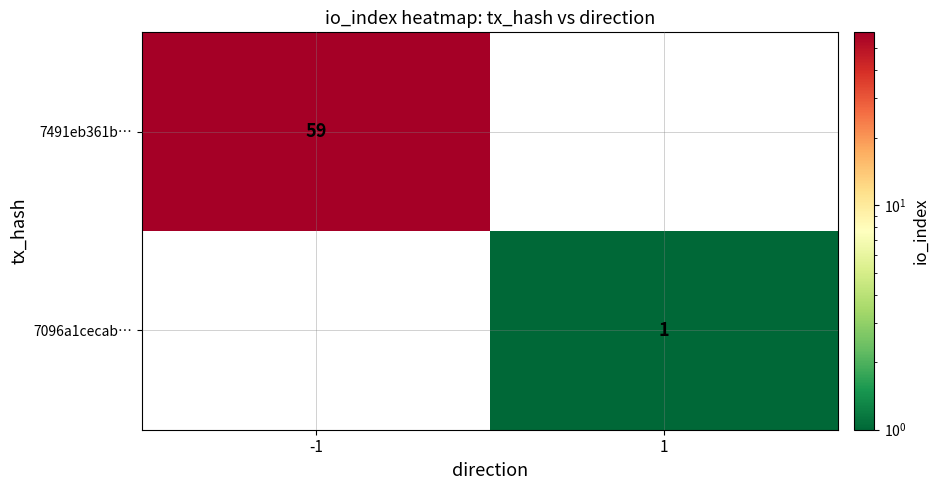

The 7096a1cecab… series shows 0 at 1. True or false?

False